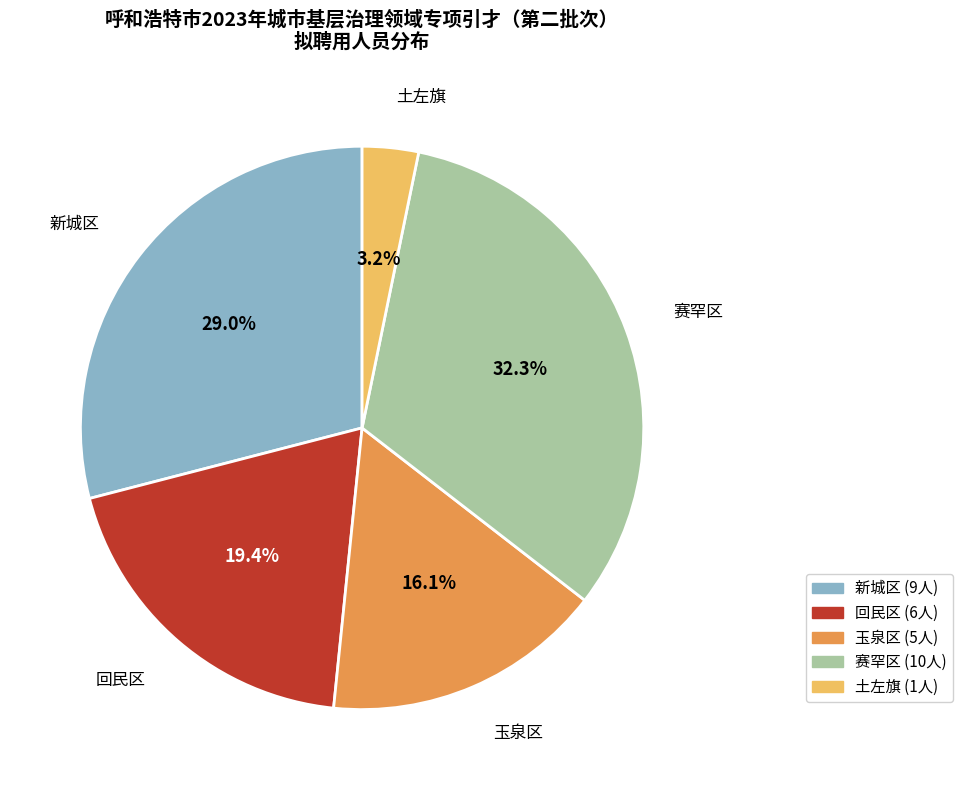

To the nearest percent, what is the average slice percentage?

20%